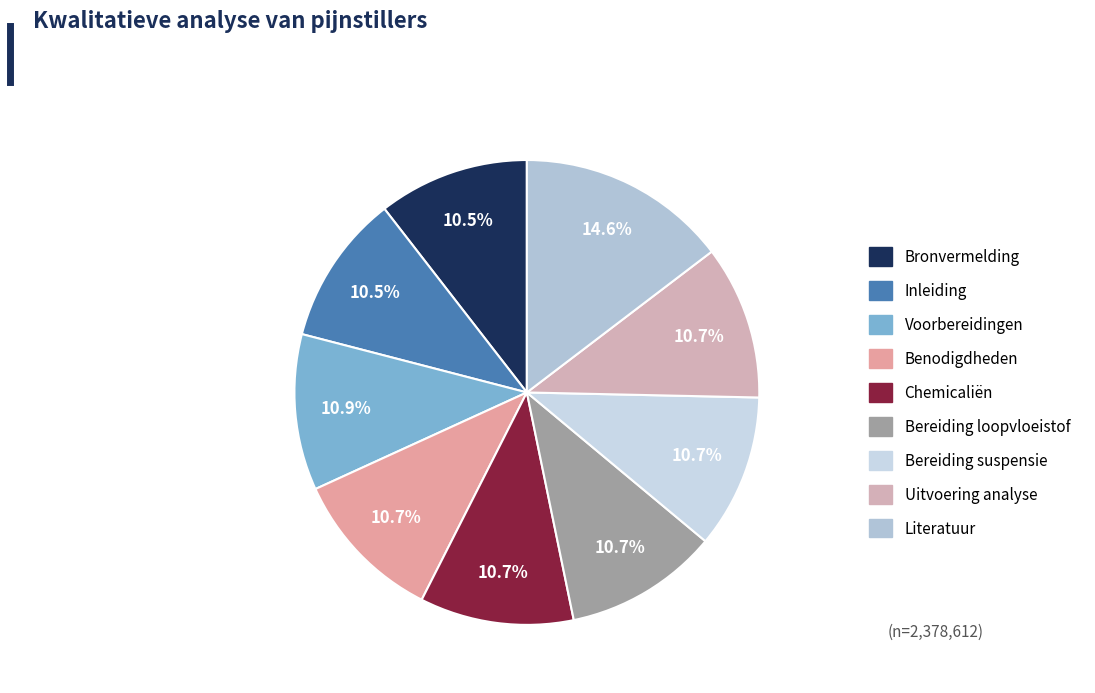

Count the number of slices in the pie.

9